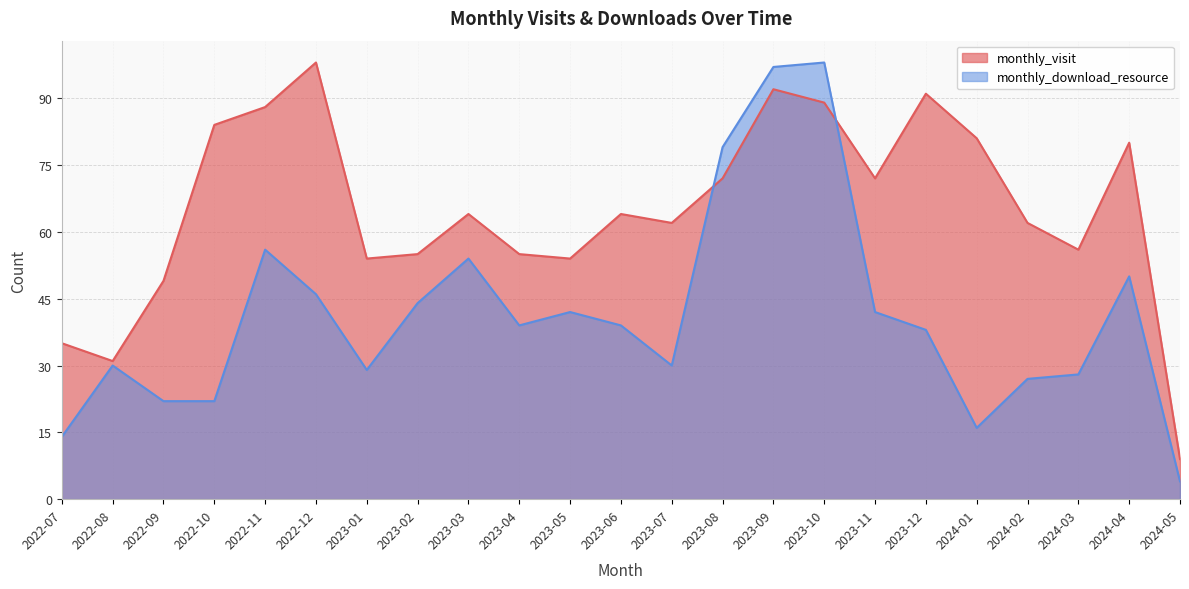

What is the difference between the monthly_download_resource values at 2024-04 and 2023-12?

12